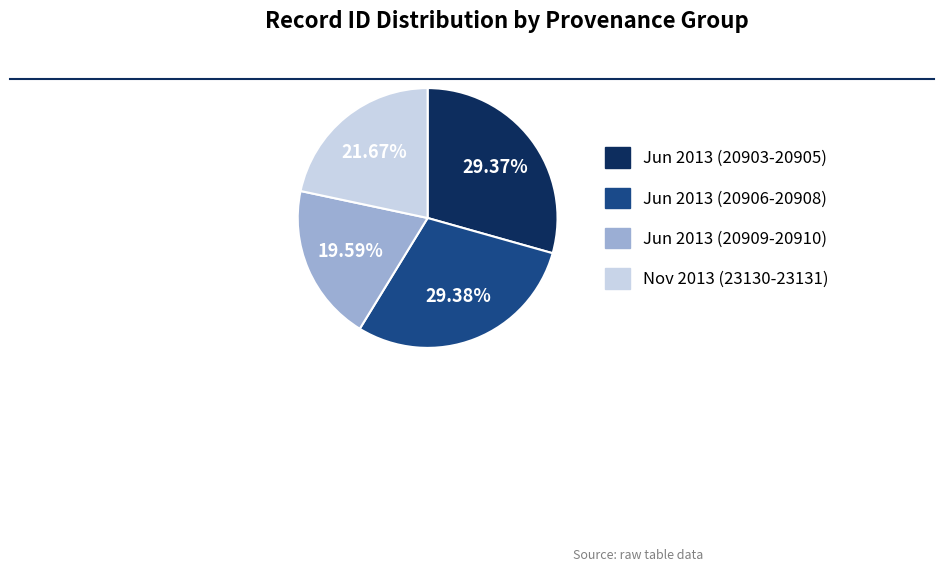

Is there any slice that represents more than half of the pie?

No